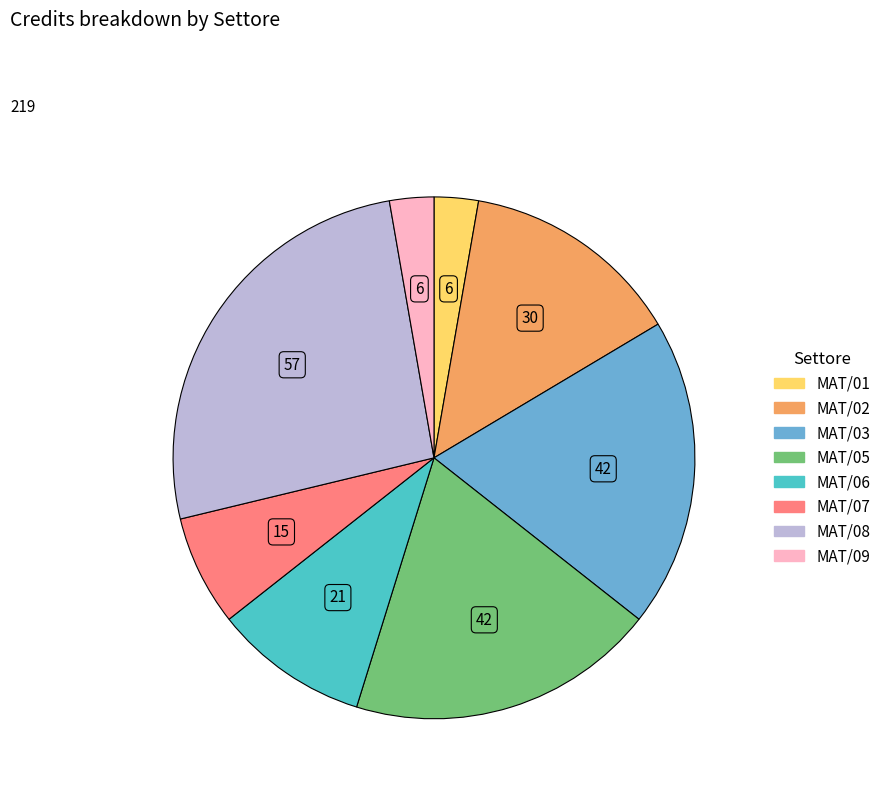

Does any single category account for the majority?

No